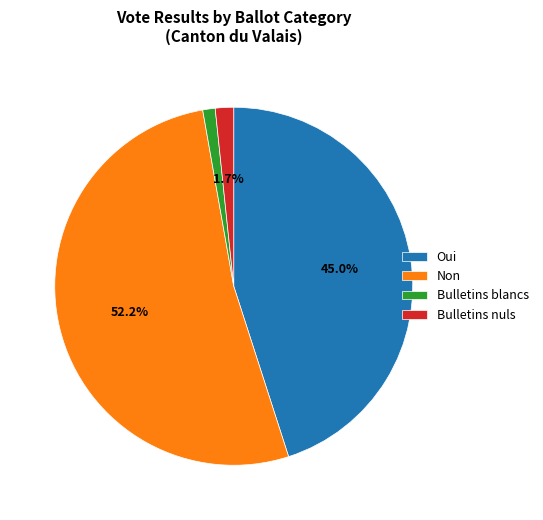

Rank the categories by value from highest to lowest.

Non, Oui, Bulletins nuls, Bulletins blancs